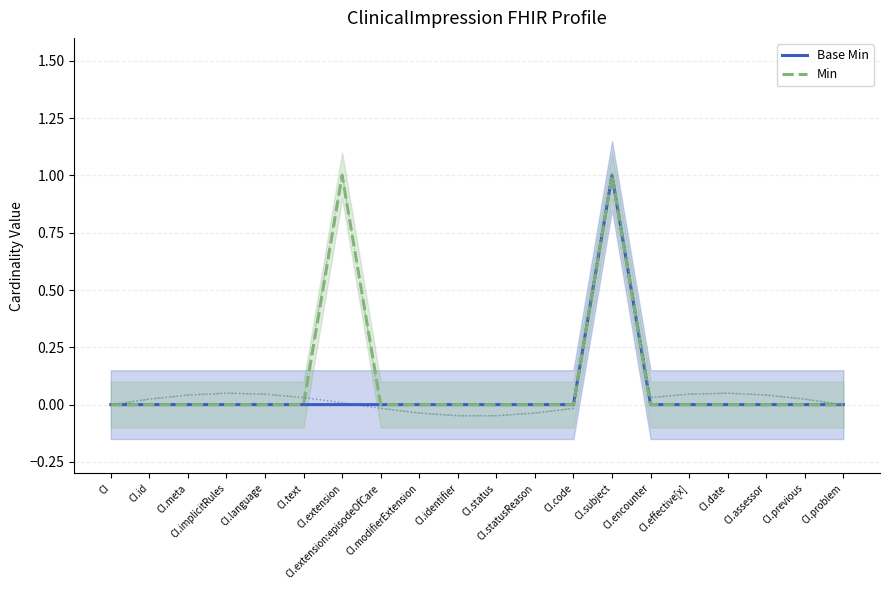

What is the label of the 20th point from the right?

CI